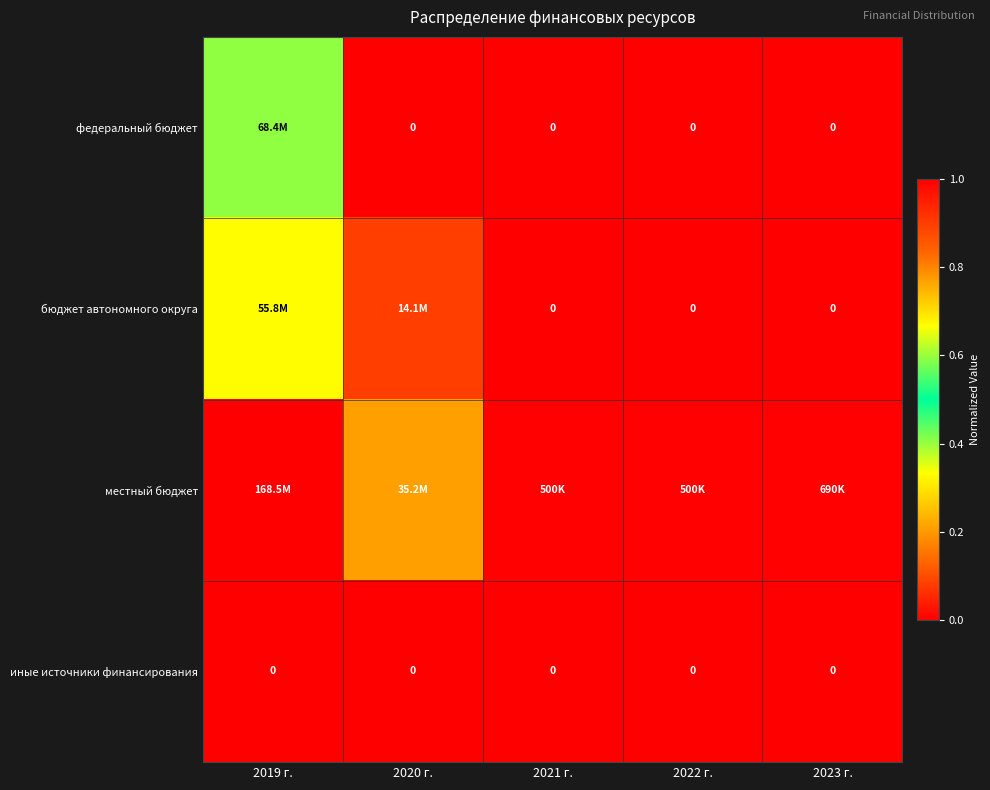

Which category has the highest value in the местный бюджет series?

2019 г.